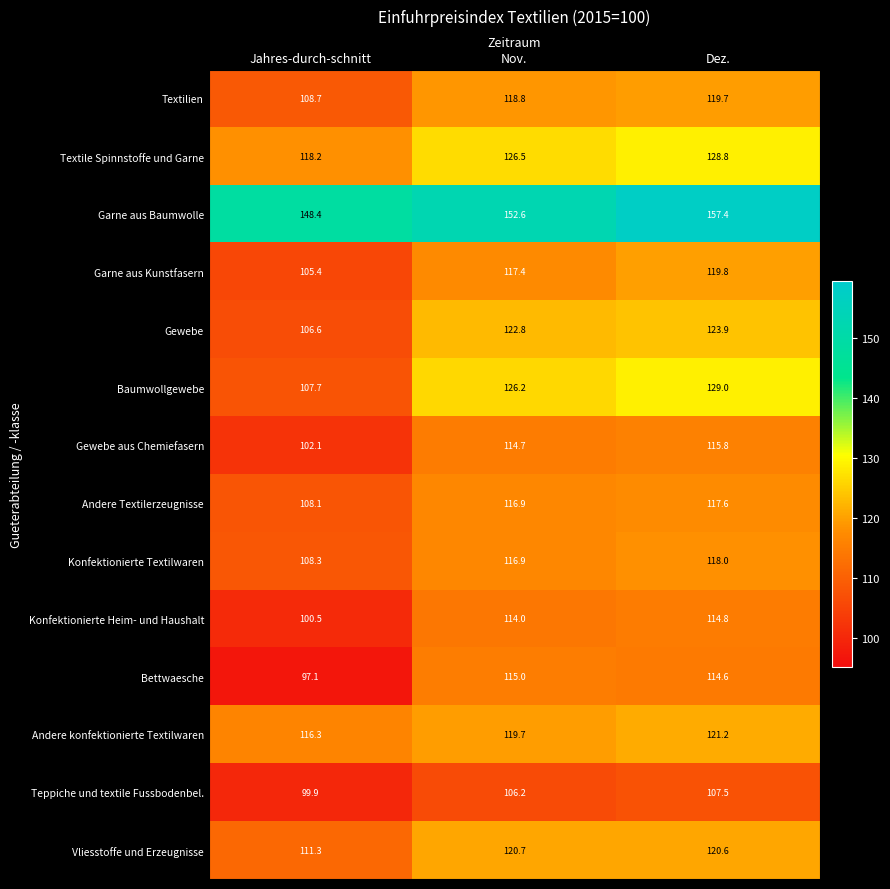

What value does the Vliesstoffe und Erzeugnisse series have at Nov.?

120.7